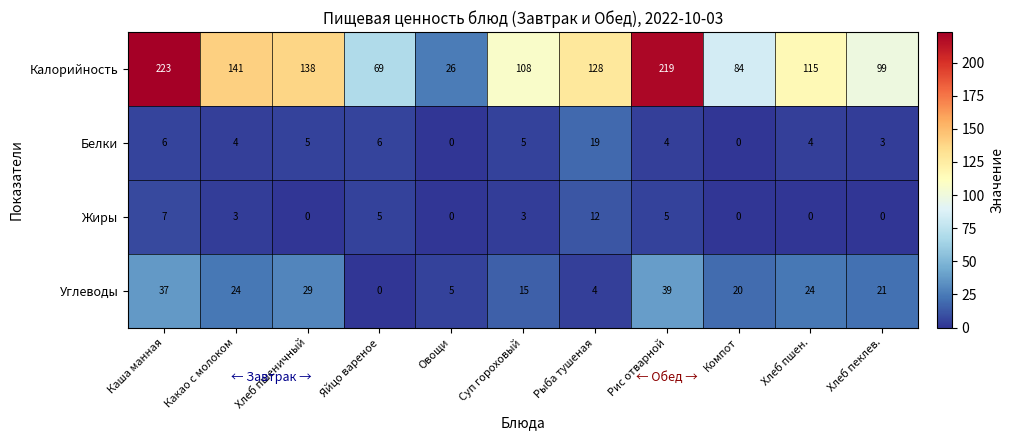

List the series in order of their peak value, highest first.

Калорийность, Углеводы, Белки, Жиры